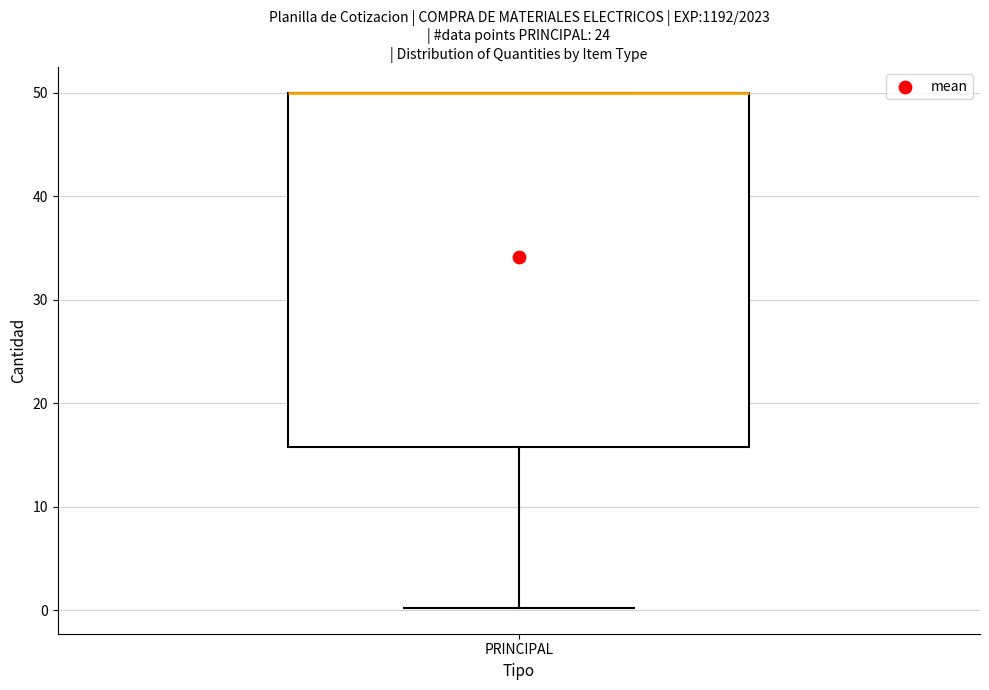

Where is the upper edge of the box for PRINCIPAL on the y-axis? The values are not printed on the chart, so give them approximately, as read against the axis.

50